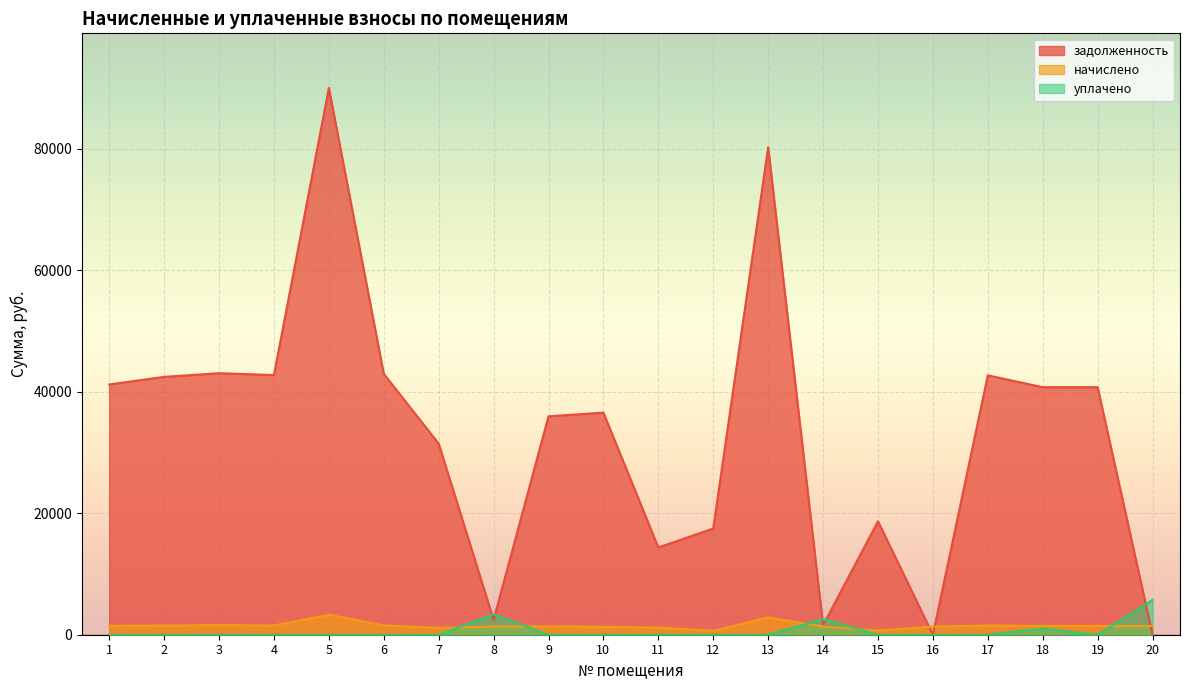

Reading left to right, transcribe all the data shown in this chart.

задолженность: 1=41194.0	2=42442.2	3=43044.3	4=42741.7	5=89988.1	6=42941.5	7=31457.2	8=2459.5	9=35949.8	10=36550.3	11=14364.2	12=17476.2	13=80240.9	14=1573.8	15=18674.6	16=0.0	17=42691.9	18=40744.4	19=40744.4	20=0.3
начислено: 1=1465.2	2=1509.6	3=1593.1	4=1520.2	5=3287.4	6=1527.4	7=1118.9	8=1348.0	9=1360.4	10=1300.0	11=1172.2	12=621.6	13=2854.0	14=1360.4	15=664.2	16=1332.0	17=1518.5	18=1449.2	19=1449.2	20=1433.2
уплачено: 1=0.0	2=0.0	3=0.0	4=0.0	5=0.0	6=0.0	7=0.0	8=3359.0	9=0.0	10=0.0	11=0.0	12=0.0	13=0.0	14=2577.0	15=0.0	16=0.0	17=0.0	18=1013.0	19=0.0	20=5733.0